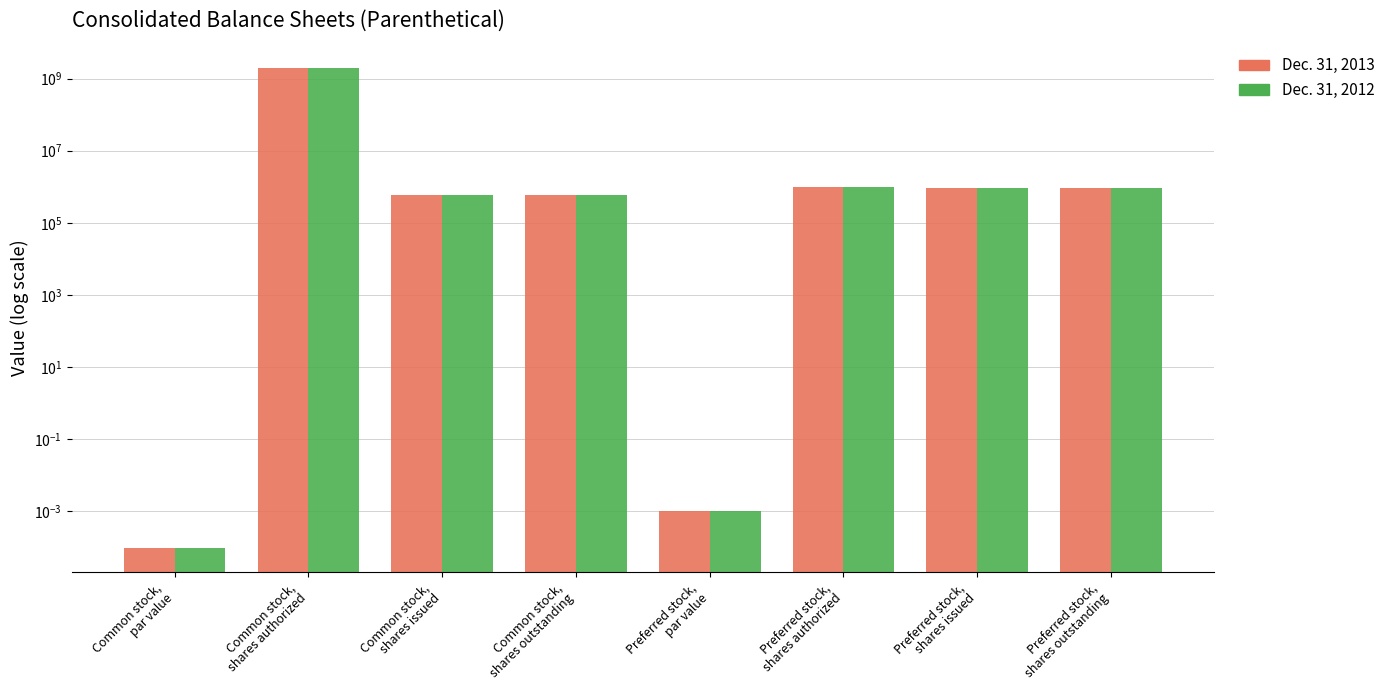

Which series changed the most between Common stock,
par value and Preferred stock,
par value?

Dec. 31, 2013